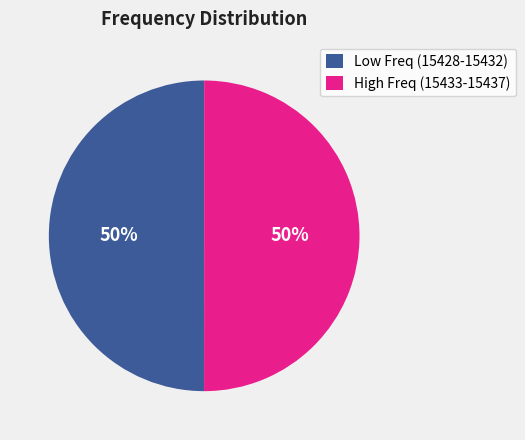

How many segments does this pie chart have?

2